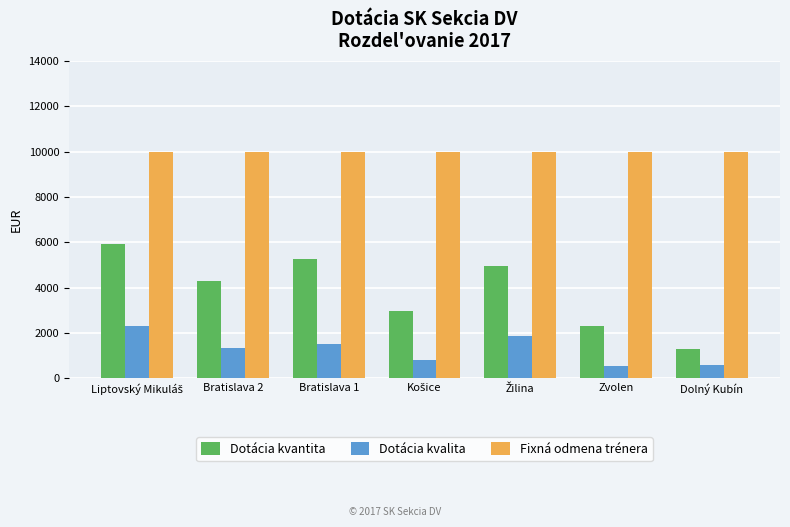

Count the number of categories in the chart.

7